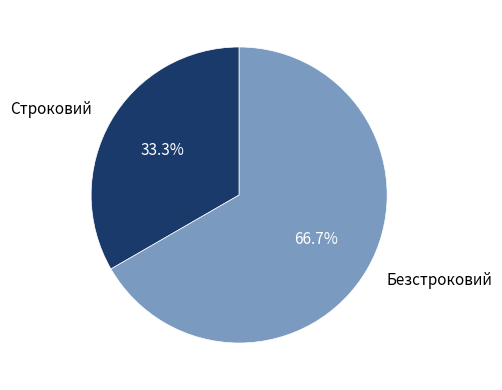

Is there any slice that represents more than half of the pie?

Yes